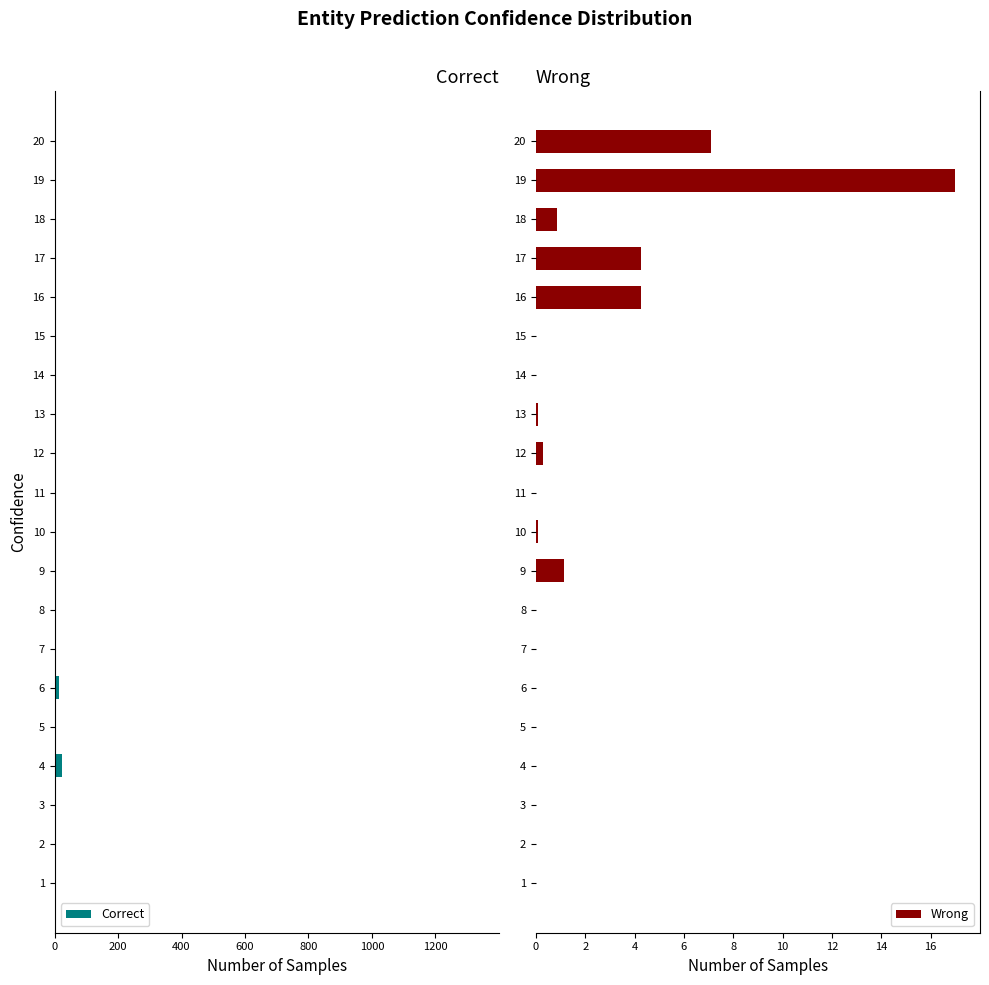

List the series in order of their overall mean, lowest first.

Correct, Wrong